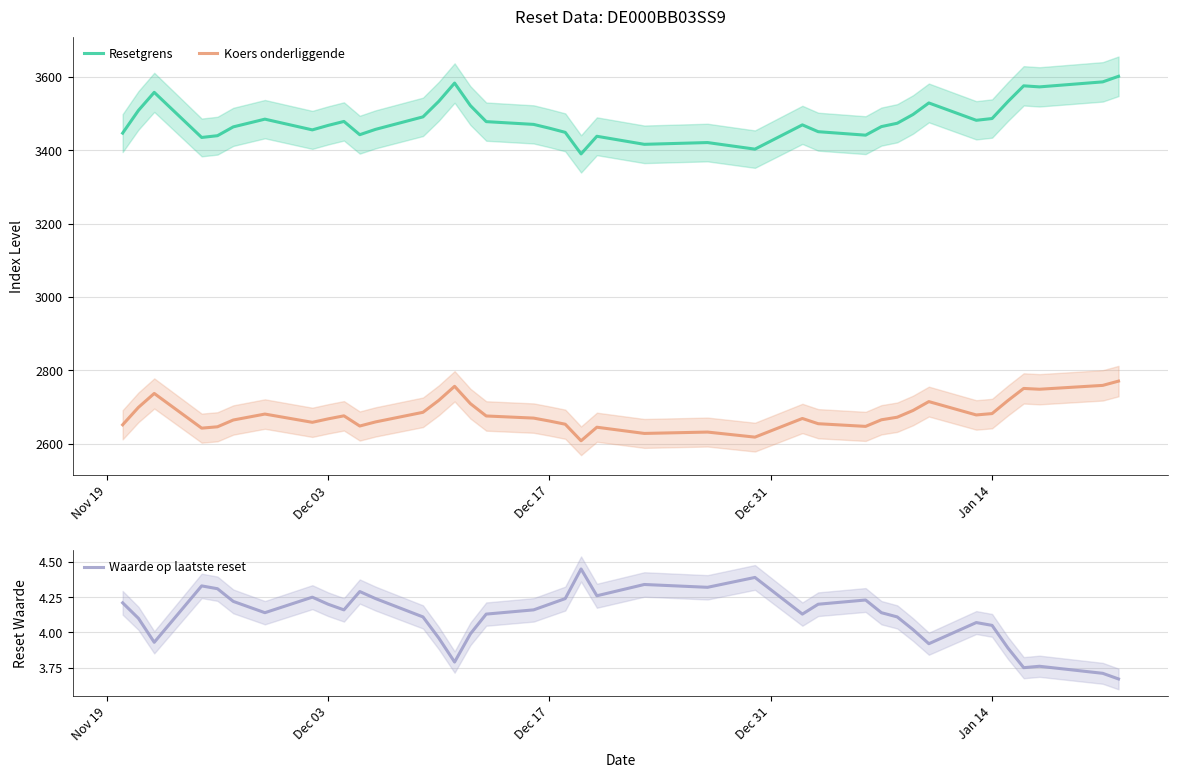

True or false: Koers onderliggende and Resetgrens cross at least once.

False